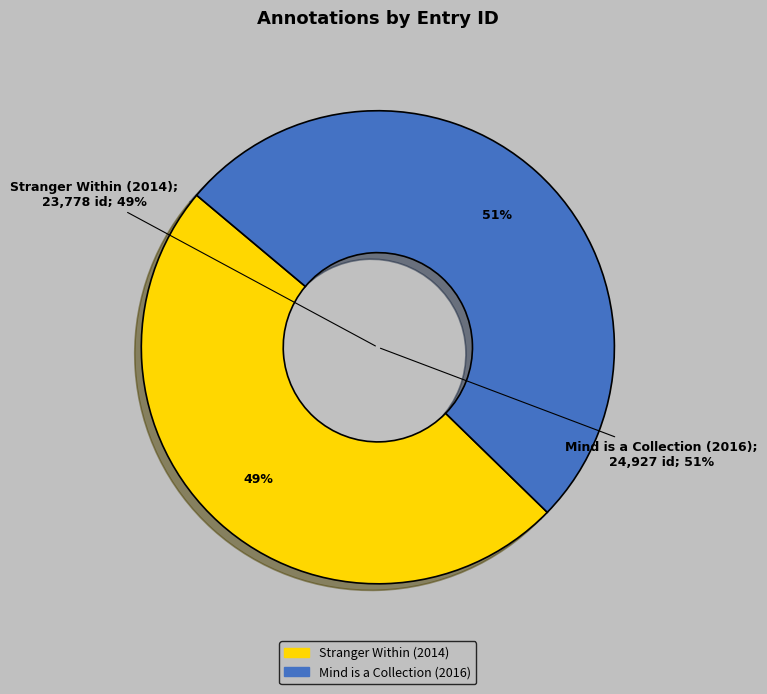

To the nearest percent, what is the combined percentage of Mind is a Collection (2016) and Stranger Within (2014)?

100%